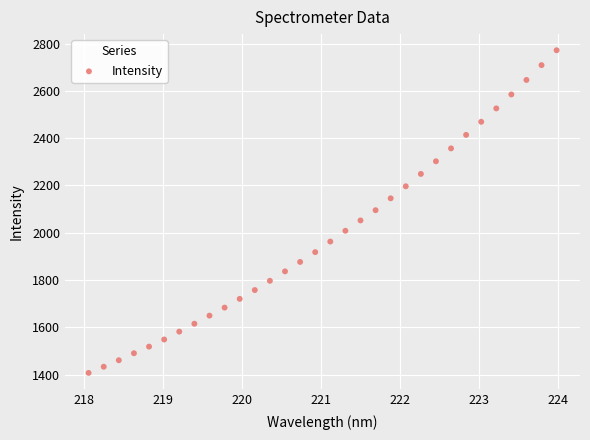

What is the range of Y values (max minus min)?

1364.6